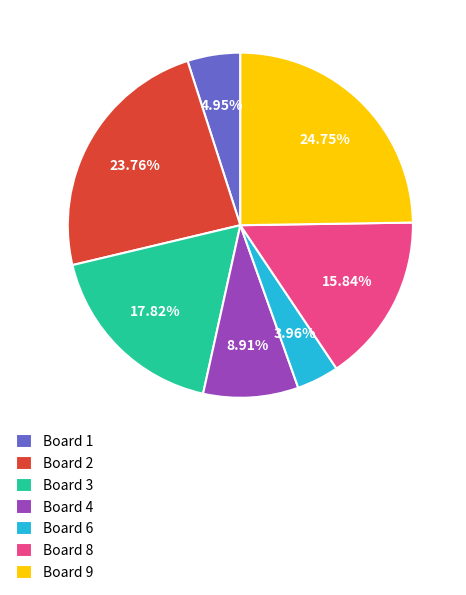

Rank the categories by value from lowest to highest.

Board 6, Board 1, Board 4, Board 8, Board 3, Board 2, Board 9